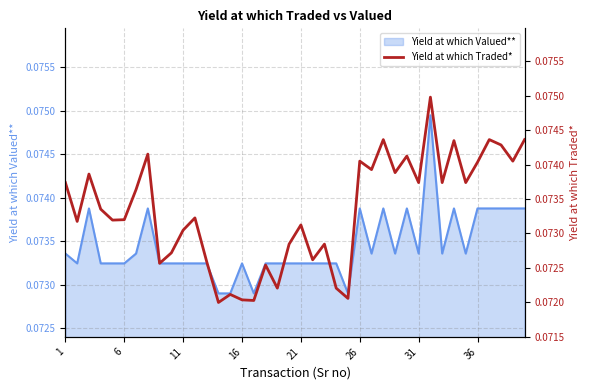

The chart shows a value of 0.0 at 1. True or false?

False